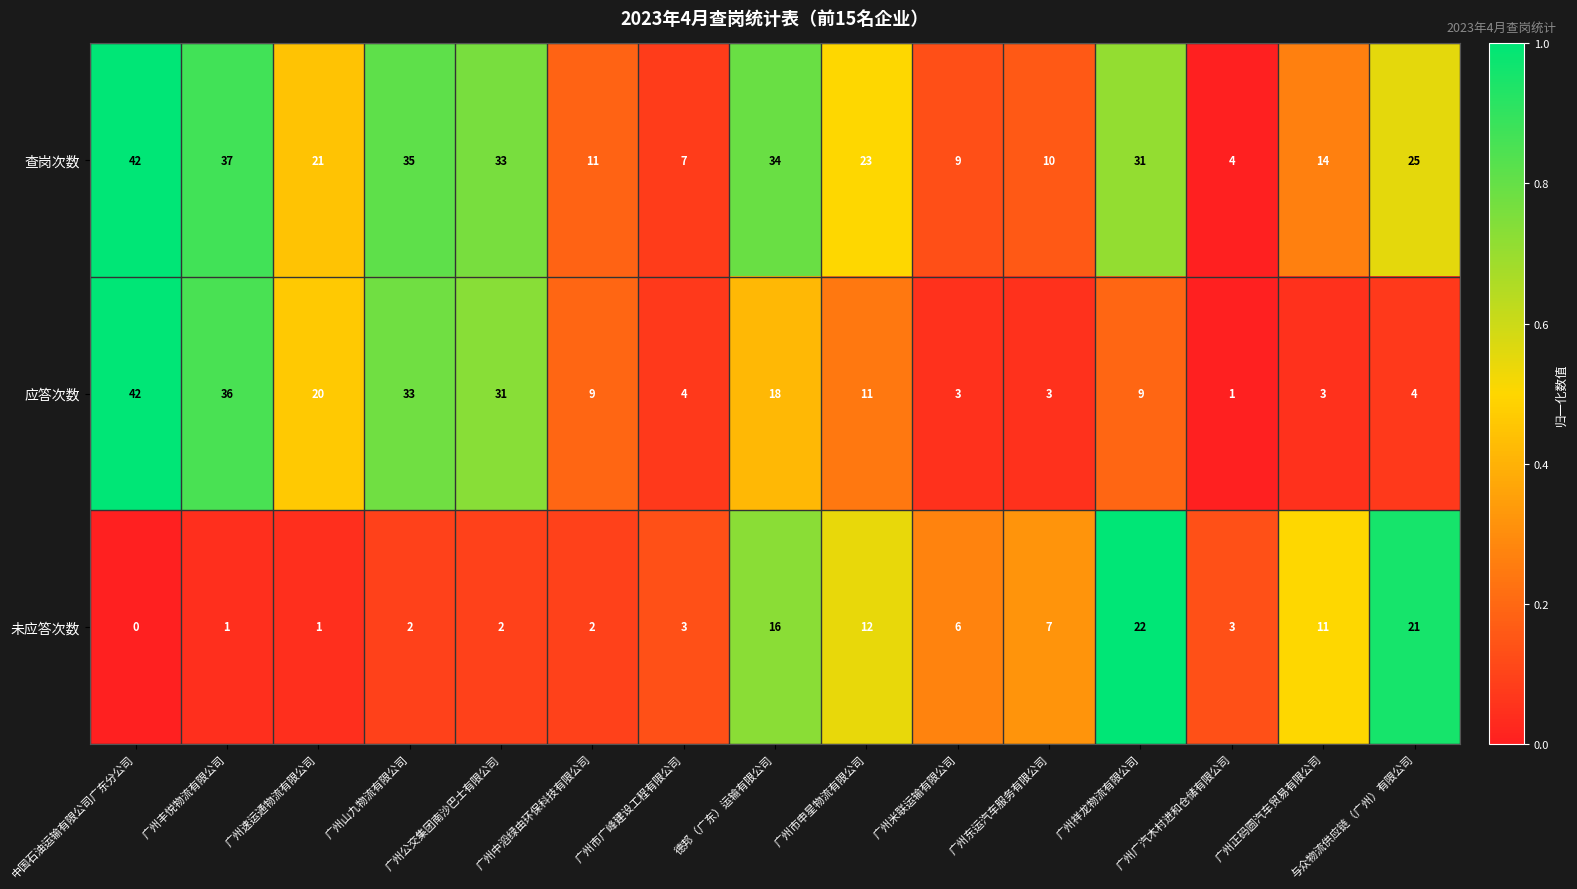

What is the maximum value shown in the chart?

42